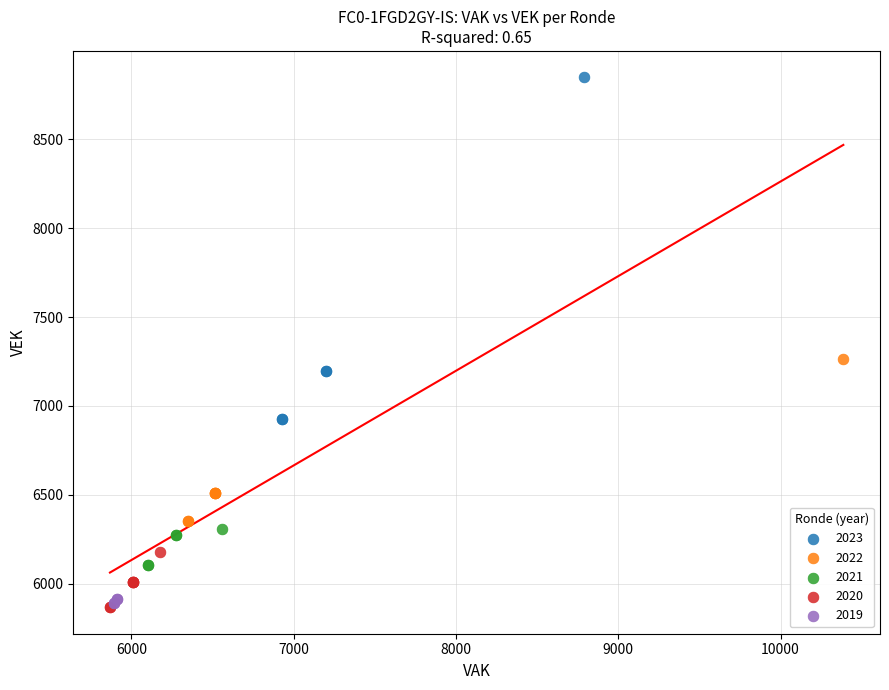

Which series has the widest spread of Y values?

2023